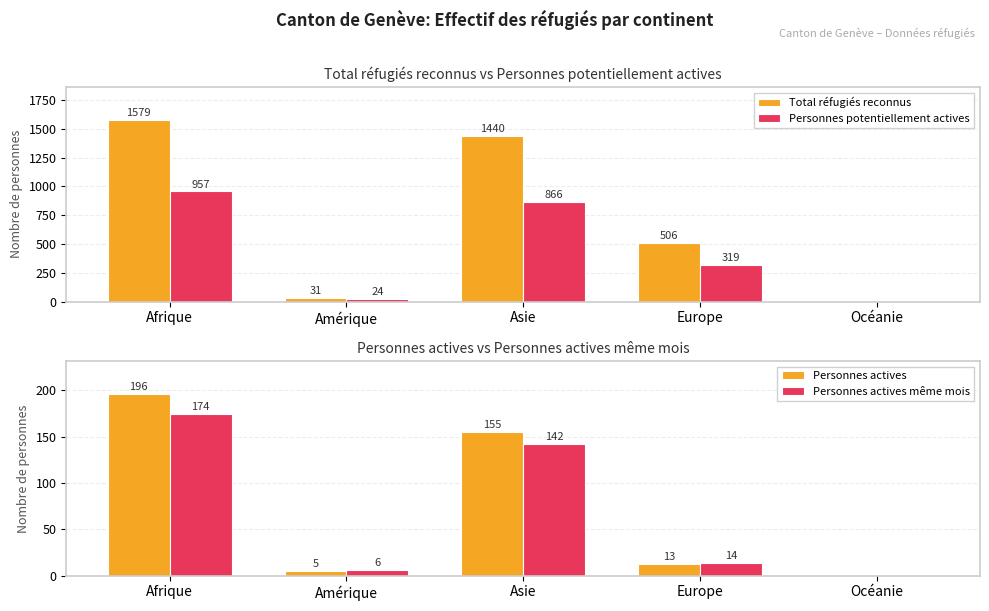

How many values in the Personnes potentiellement actives series are below 319?

2